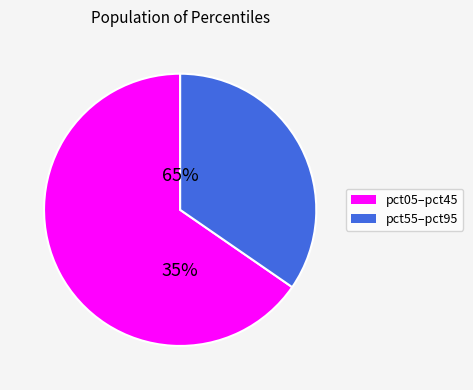

Which category has the biggest portion of the pie?

pct05